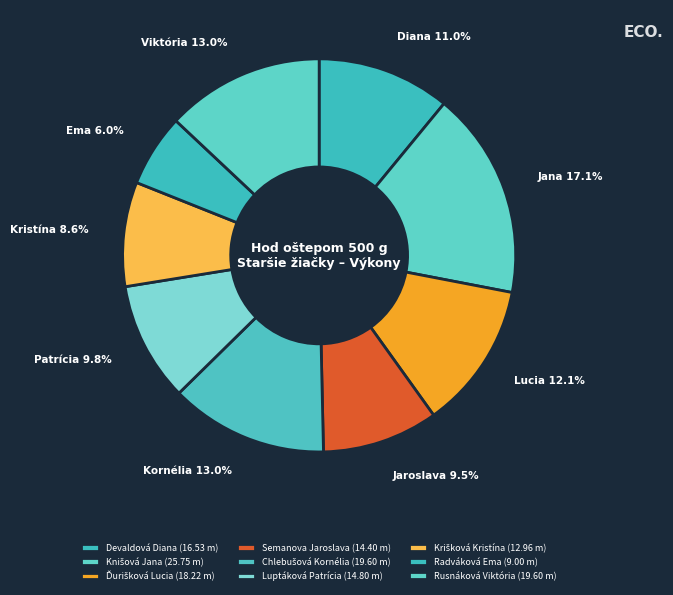

Is there any slice that represents more than half of the pie?

No